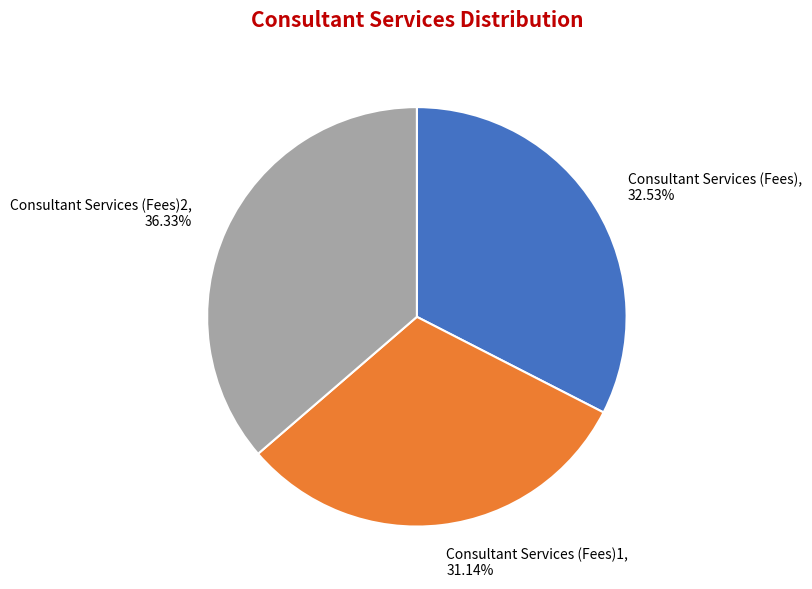

Approximately how many times larger is the value at Consultant Services (Fees)2, 36.33% compared to Consultant Services (Fees), 32.53%?

1.1